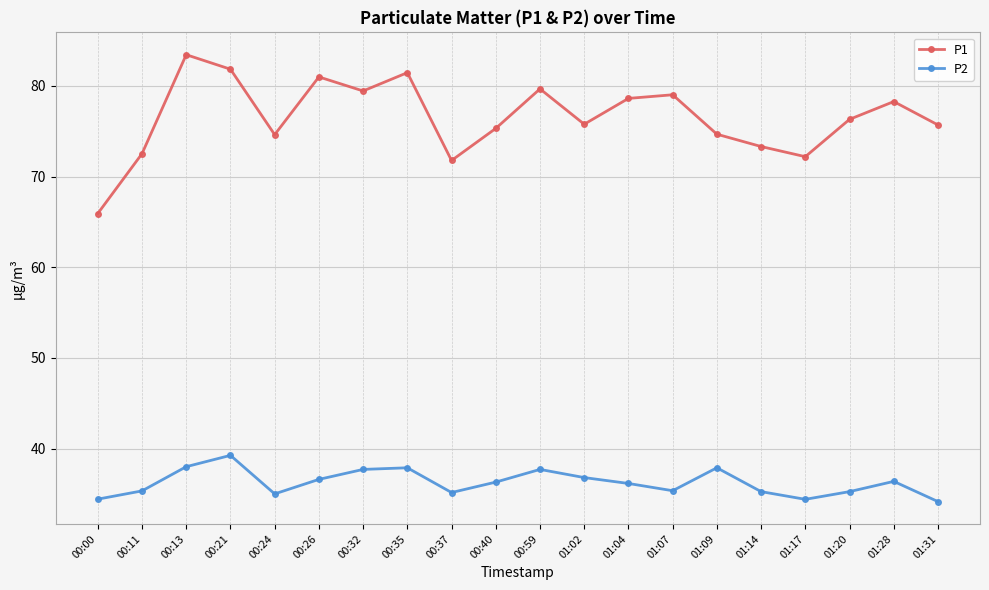

Which category has the lowest value in the P1 series?

00:00